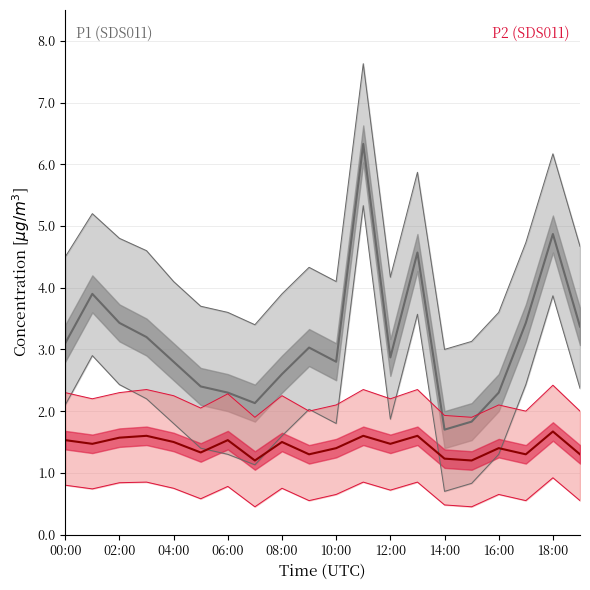

What is the value of the P2 point at the 16th from the left?

1.2